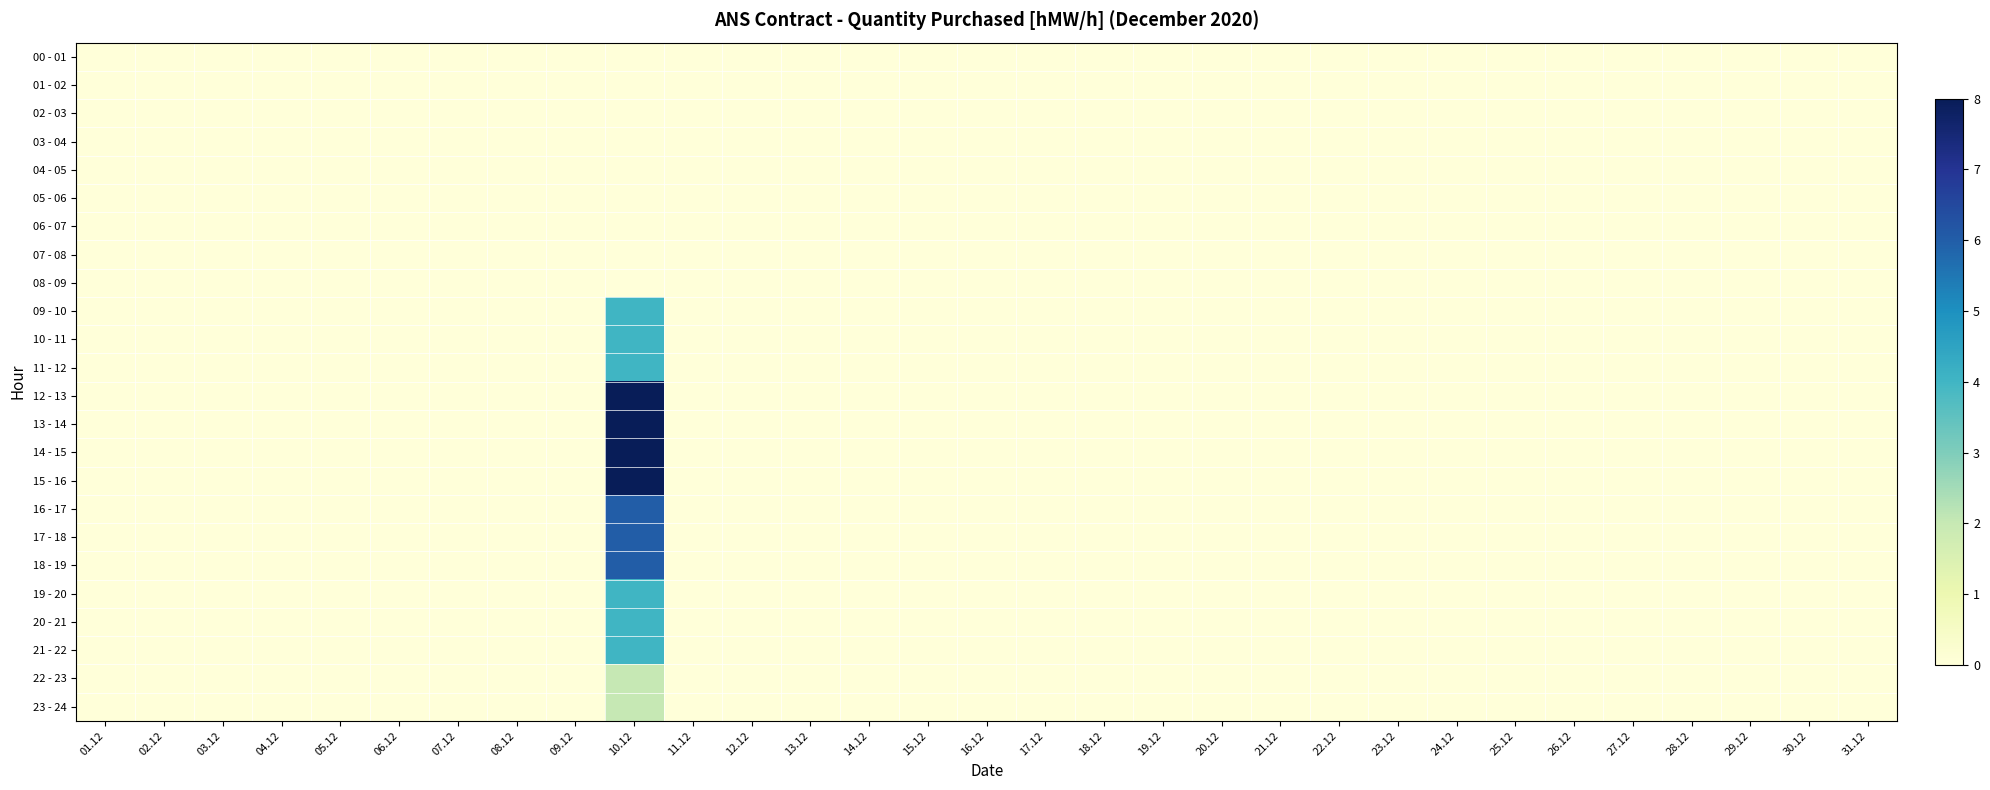

Which series has the largest total across all categories?

12 - 13